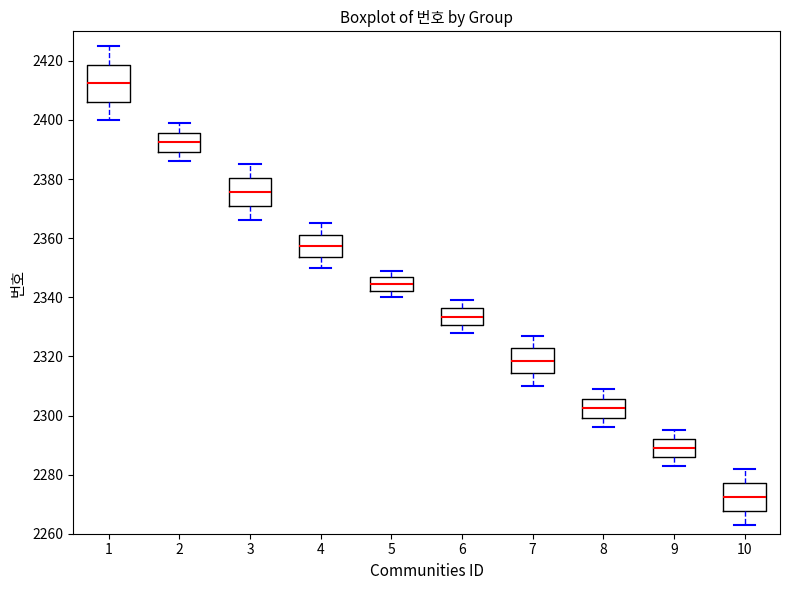

Comparing the boxes themselves (not the whiskers), which one is the tallest?

1